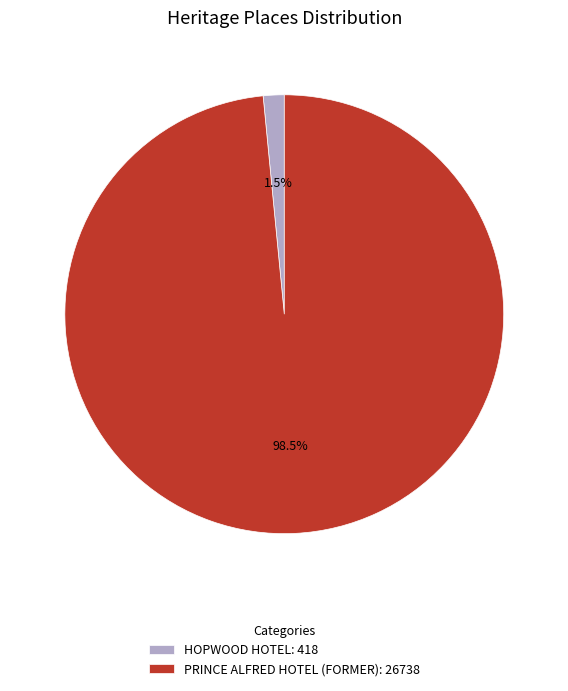

Which category has the biggest portion of the pie?

PRINCE ALFRED HOTEL (FORMER)